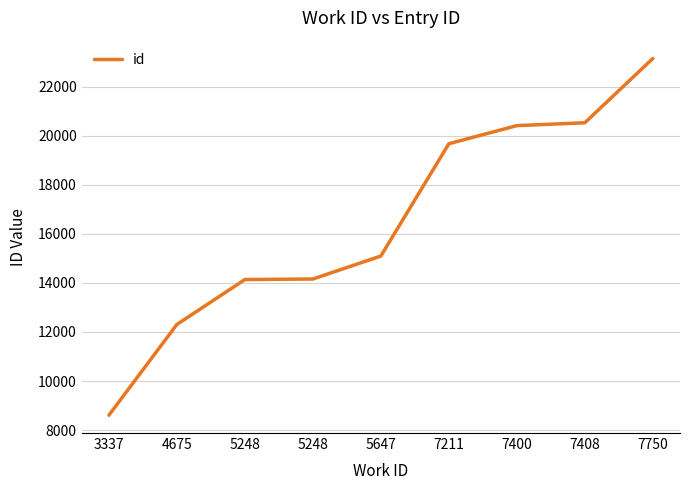

What is the difference between the maximum and minimum values?

14539